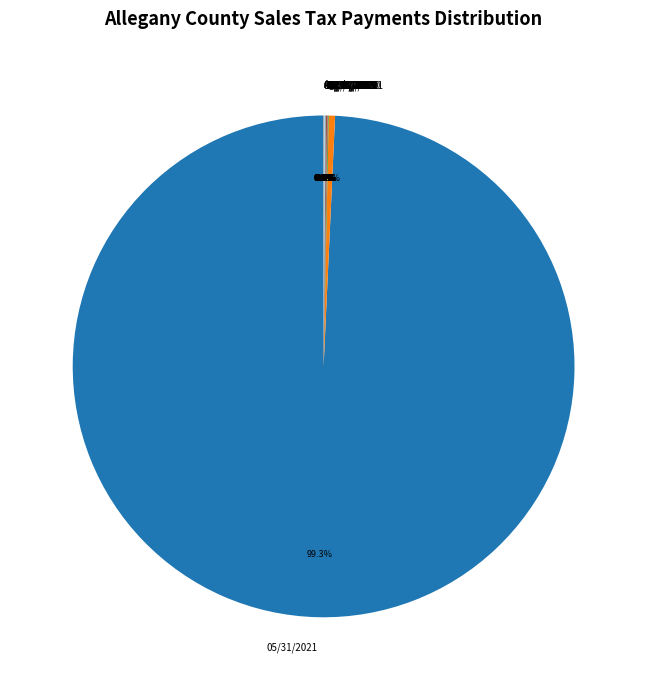

What is the majority slice?

05/31/2021